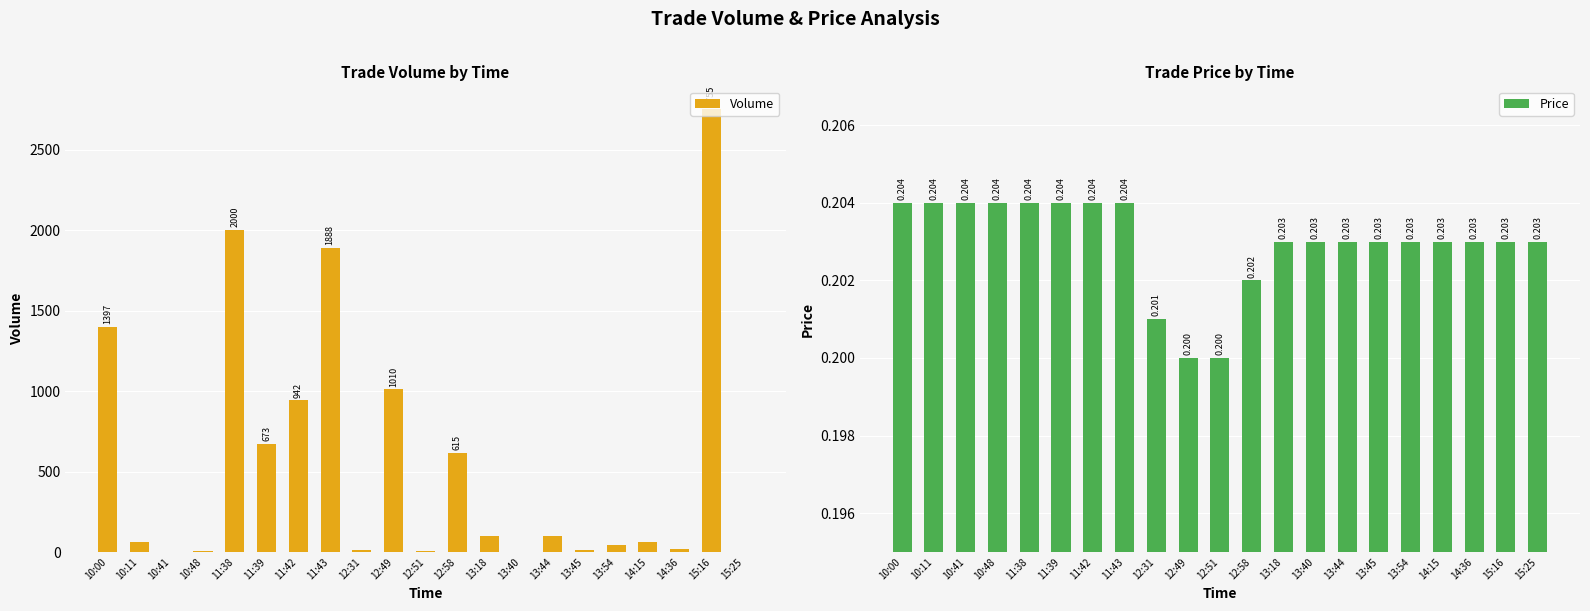

List the labels in order of Volume value, largest first.

15:16, 11:38, 11:43, 10:00, 12:49, 11:42, 11:39, 12:58, 13:18, 13:44, 14:15, 10:11, 13:54, 14:36, 12:31, 13:45, 10:48, 12:51, 15:25, 10:41, 13:40